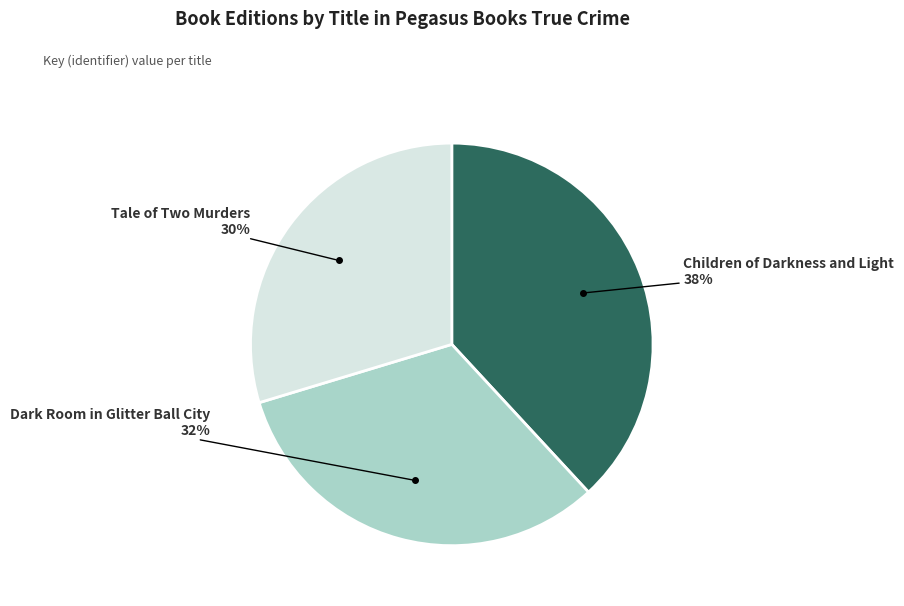

Is there a majority slice in this chart?

No